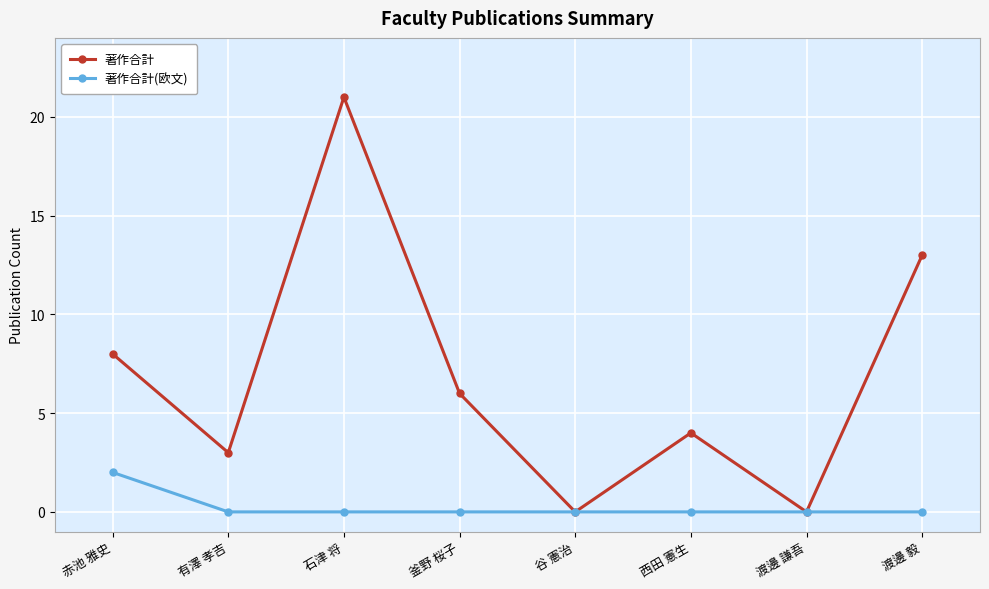

At 西田 憲生, list the series in order from smallest to largest.

著作合計(欧文), 著作合計